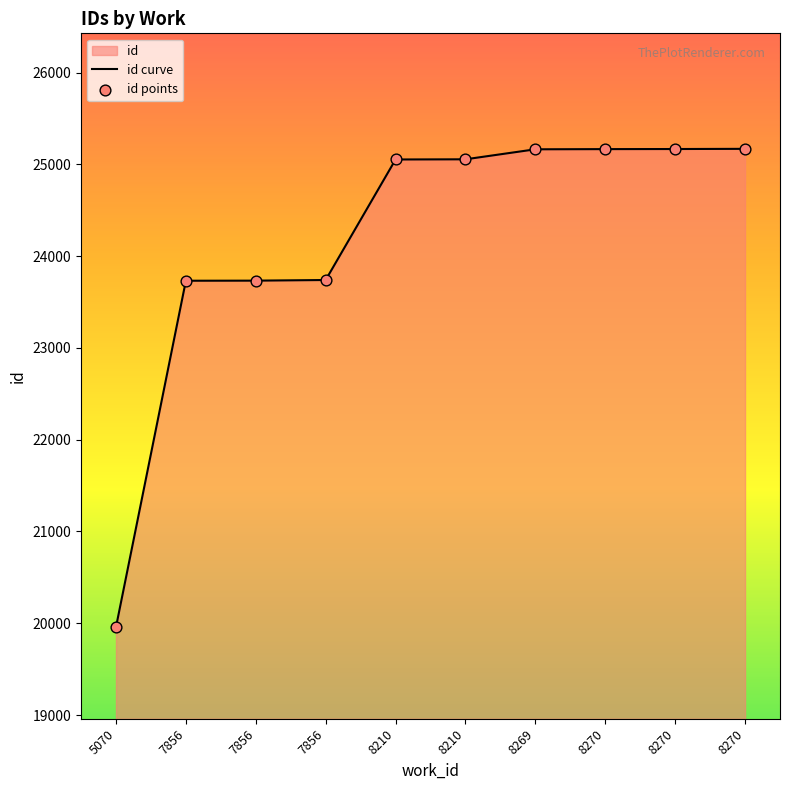

What is the change in value from 8210 to 8270?

+116